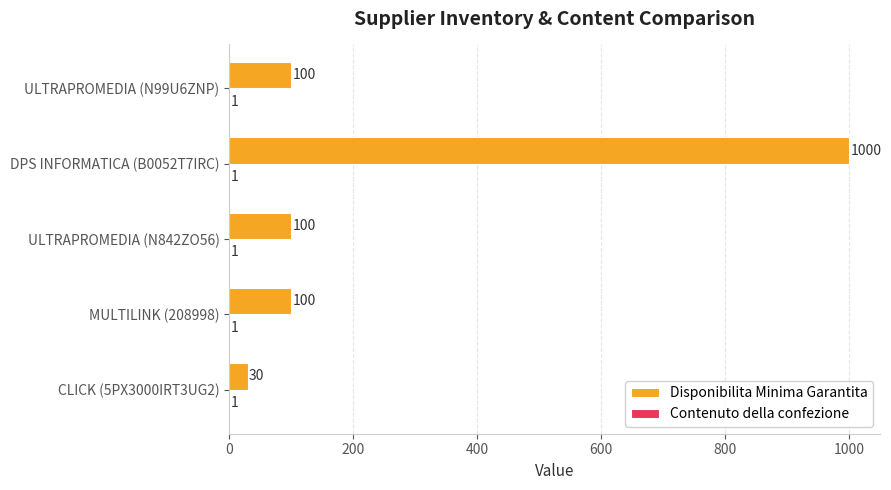

At which category is the sum across all series the highest?

DPS INFORMATICA (B0052T7IRC)